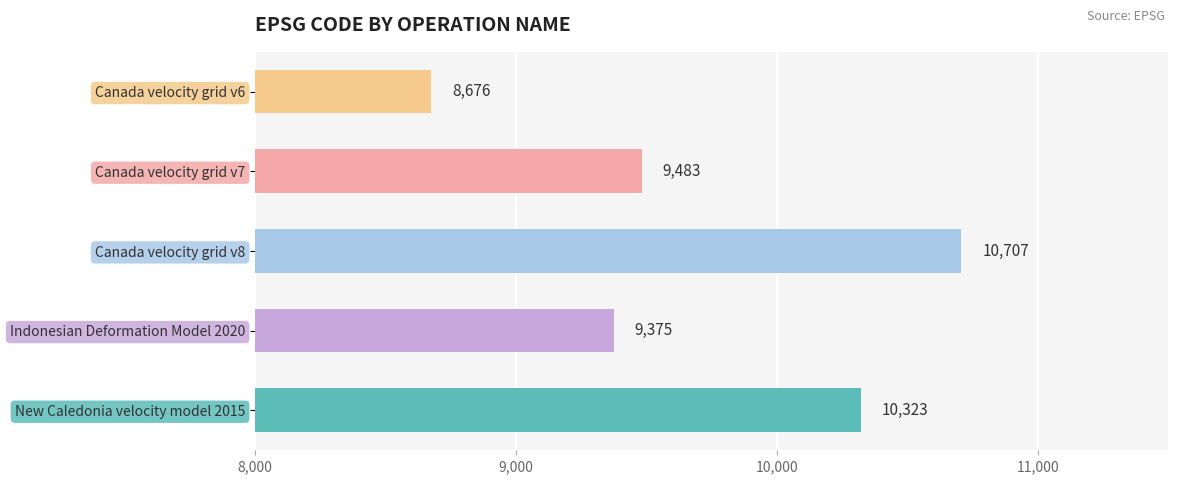

What value does the data have at Indonesian Deformation Model 2020?

9375